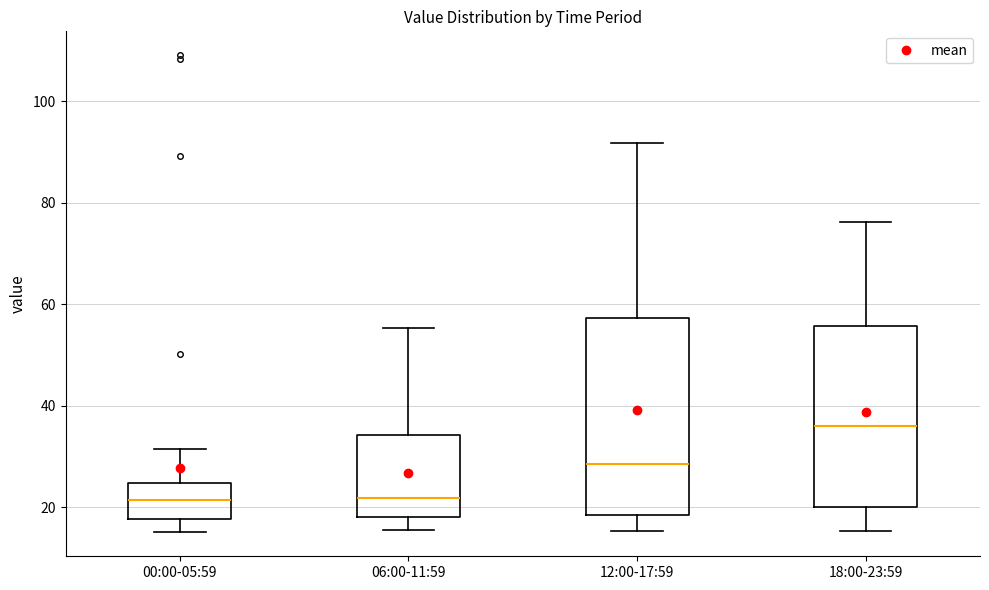

Where does the lower whisker of the box for 12:00-17:59 end on the y-axis? The values are not printed on the chart, so give them approximately, as read against the axis.

16